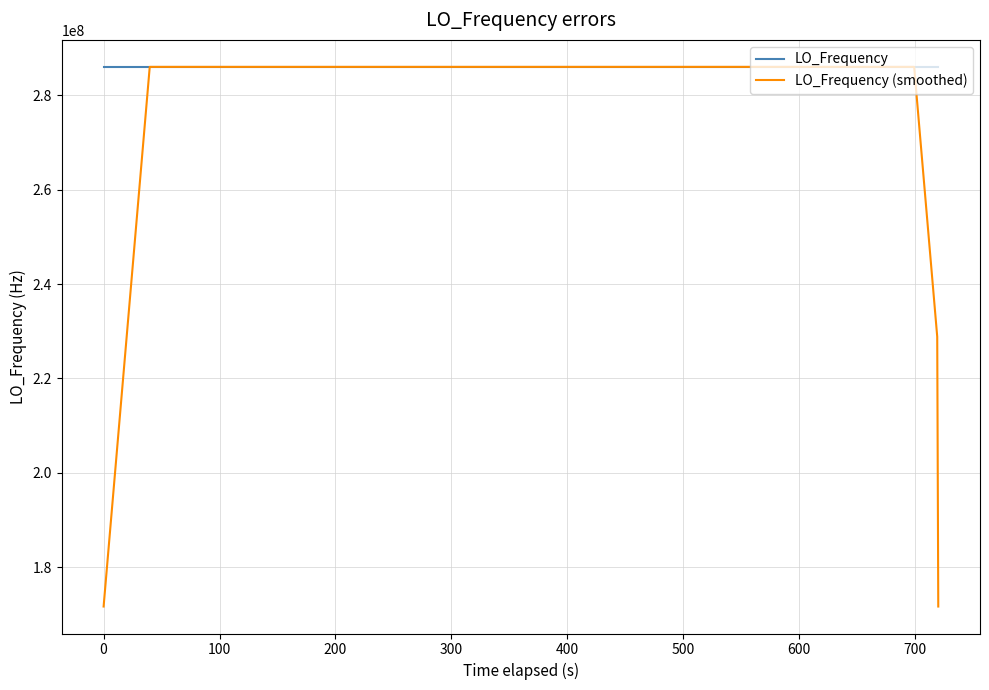

Which series has the largest range (max minus min)?

LO_Frequency (smoothed)